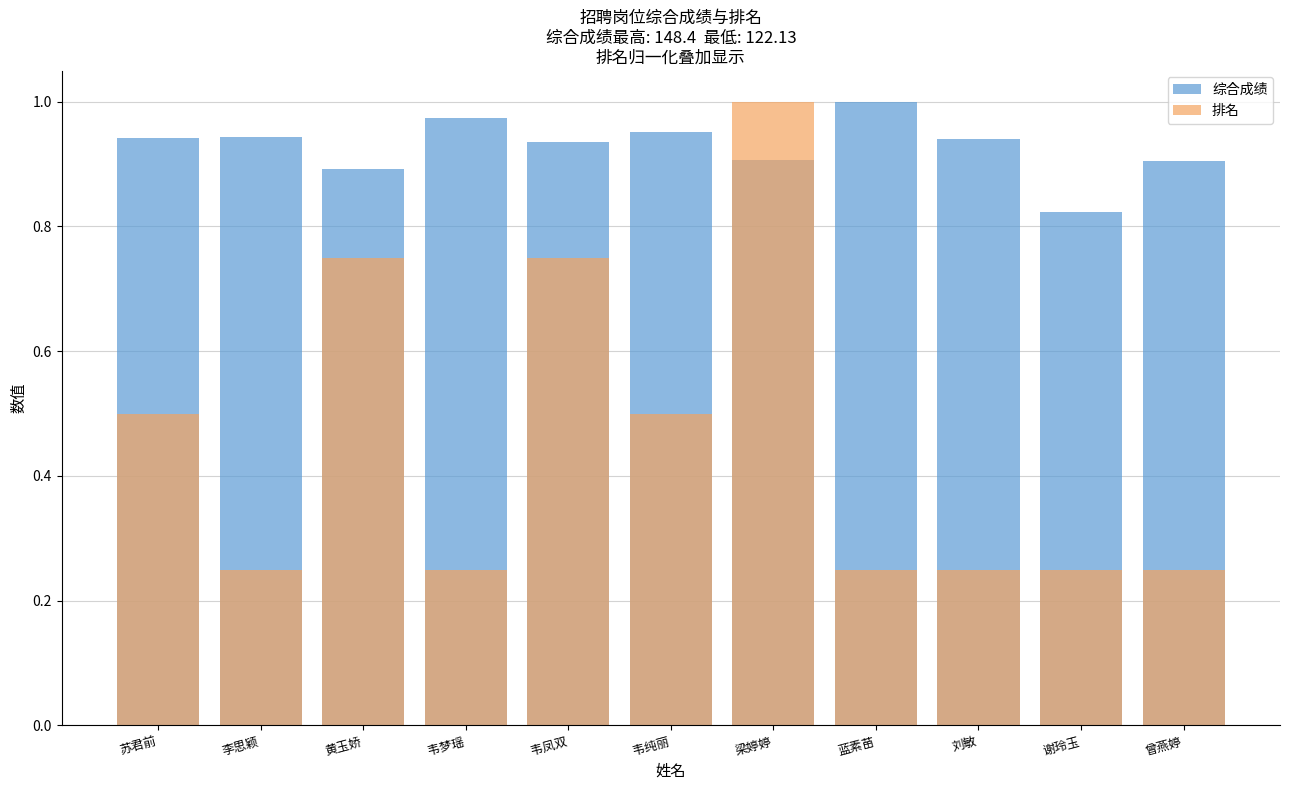

What is the spread (max minus min) of values at 苏君前?

0.4